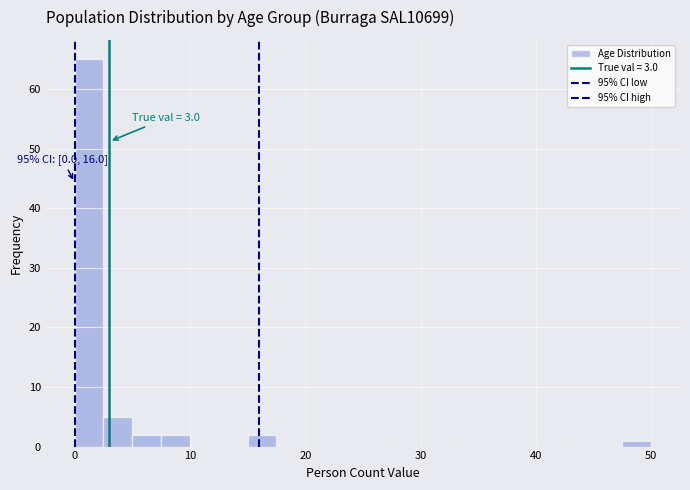

Around what value on the x-axis is the tallest bar? Give the approximate position of its centre, as read against the axis.

1